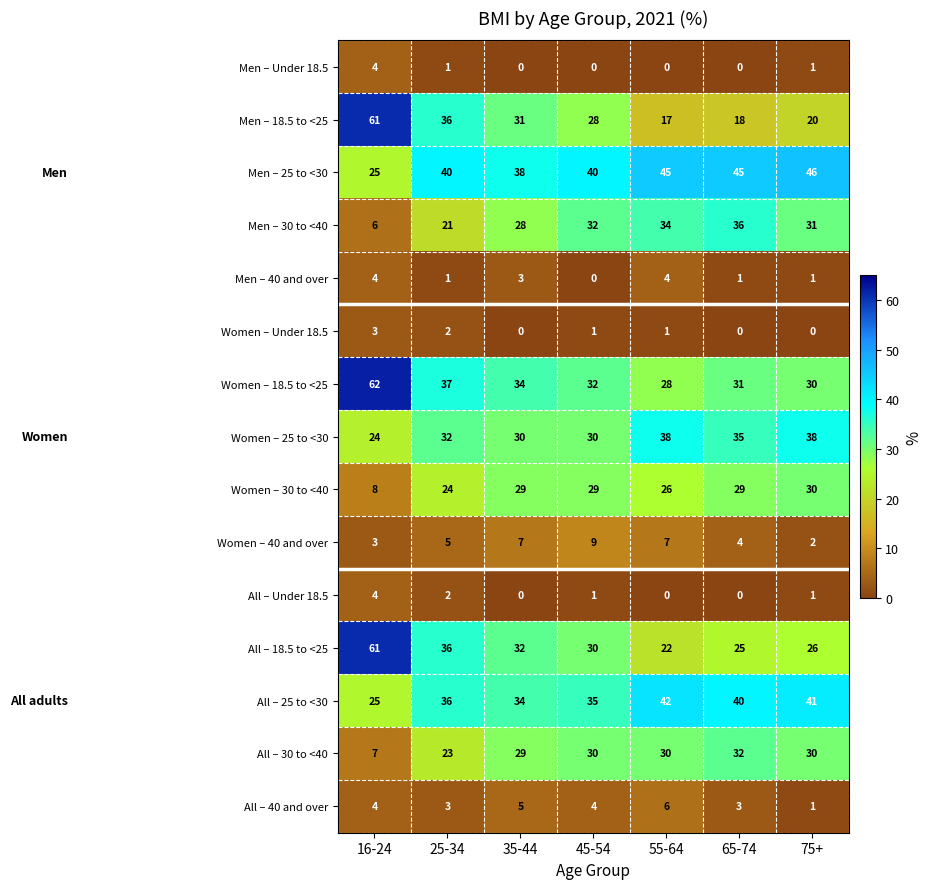

Between 65-74 and 75+, which series saw the biggest shift?

Men – 30 to <40